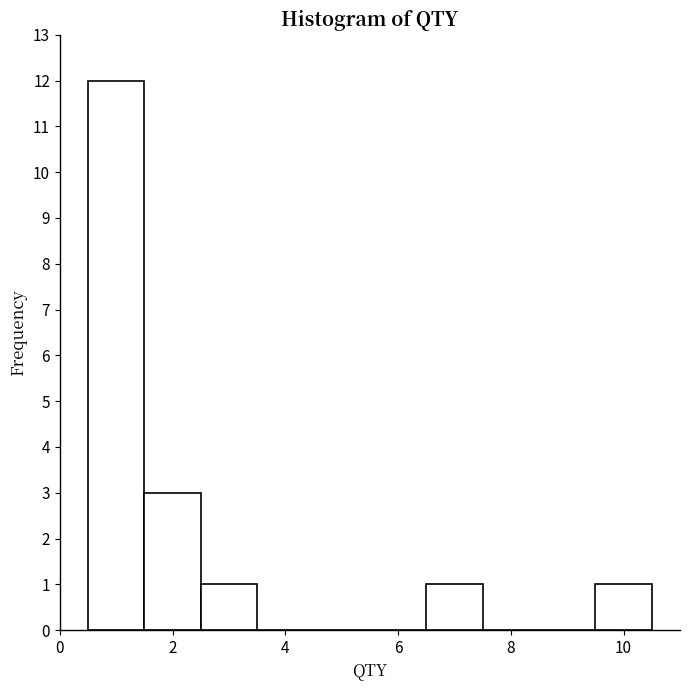

How tall is the bar that spans 0.5 to 1.5 on the x-axis? Neither the bar edges nor the heights are printed on the chart, so give them approximately, as read against the axes.

12